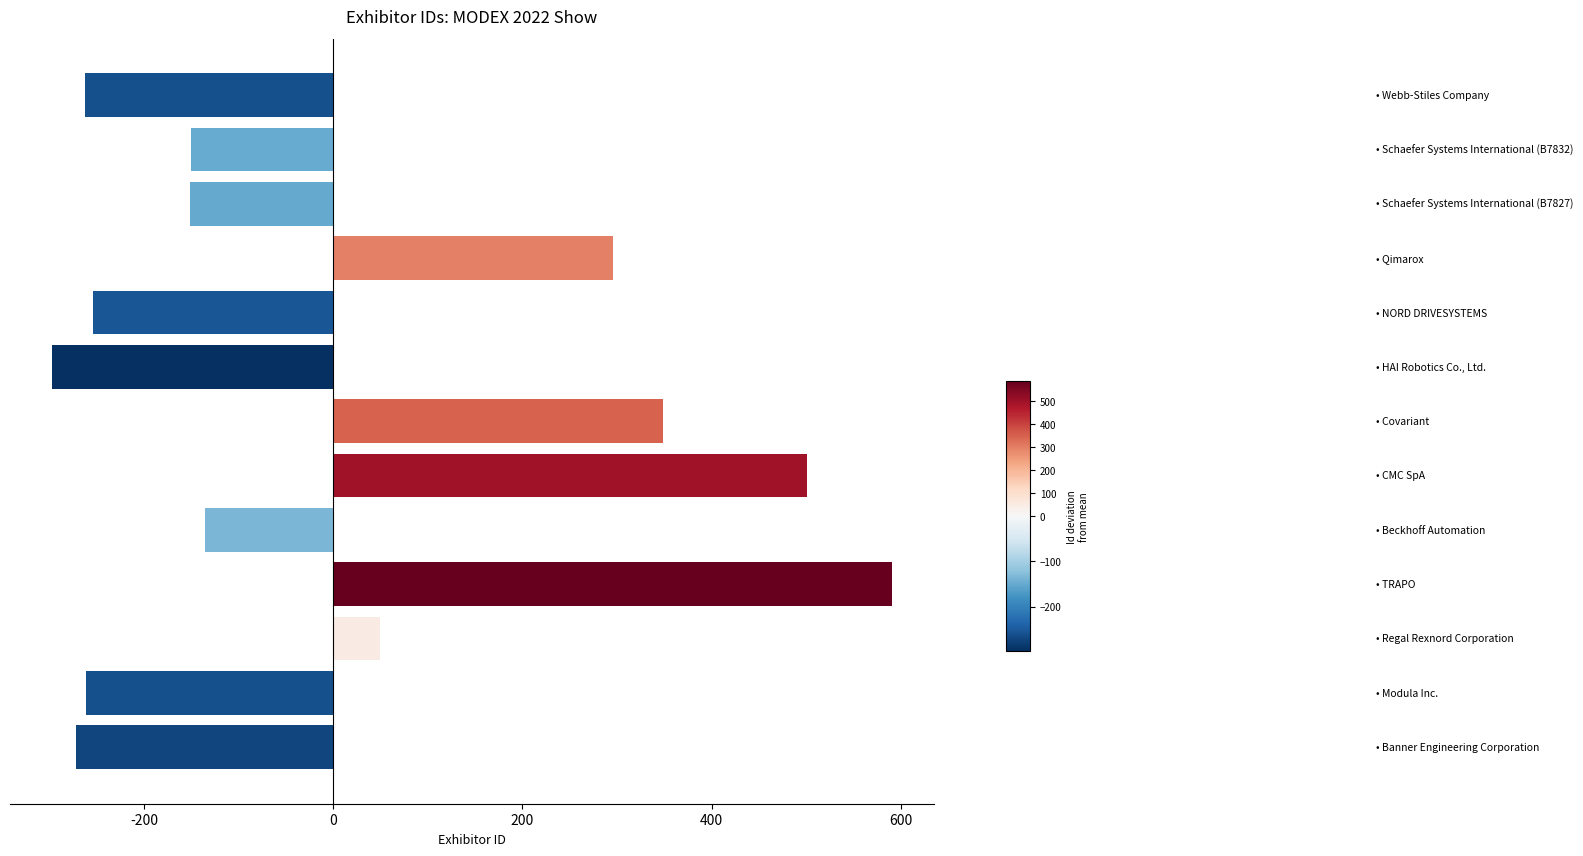

What is the maximum value shown in the chart?

590.6